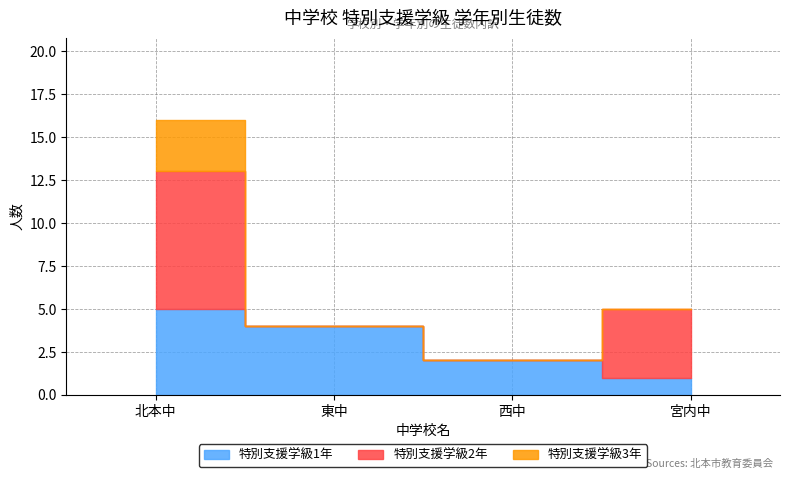

What position from the right is 西中?

2